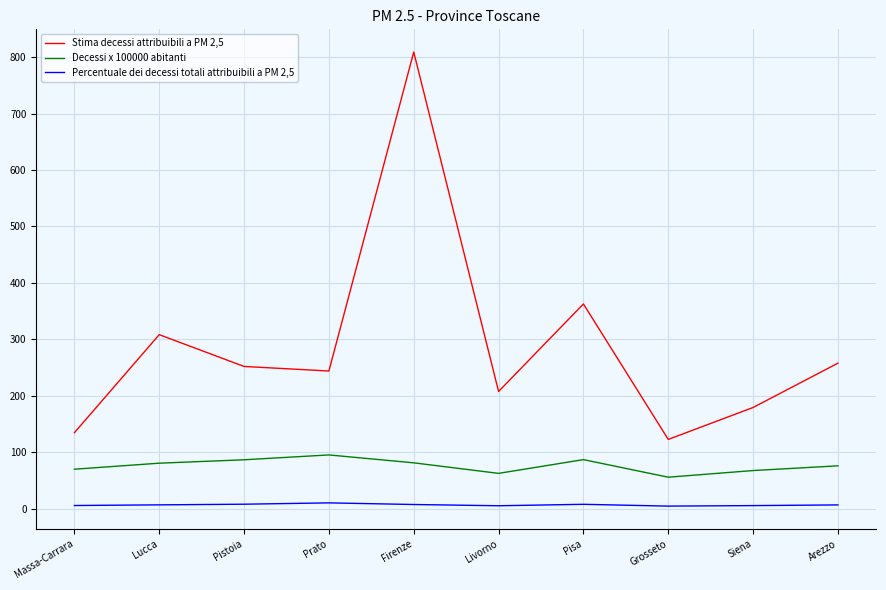

What is the difference between the Stima decessi attribuibili a PM 2,5 values at Arezzo and Livorno?

50.2